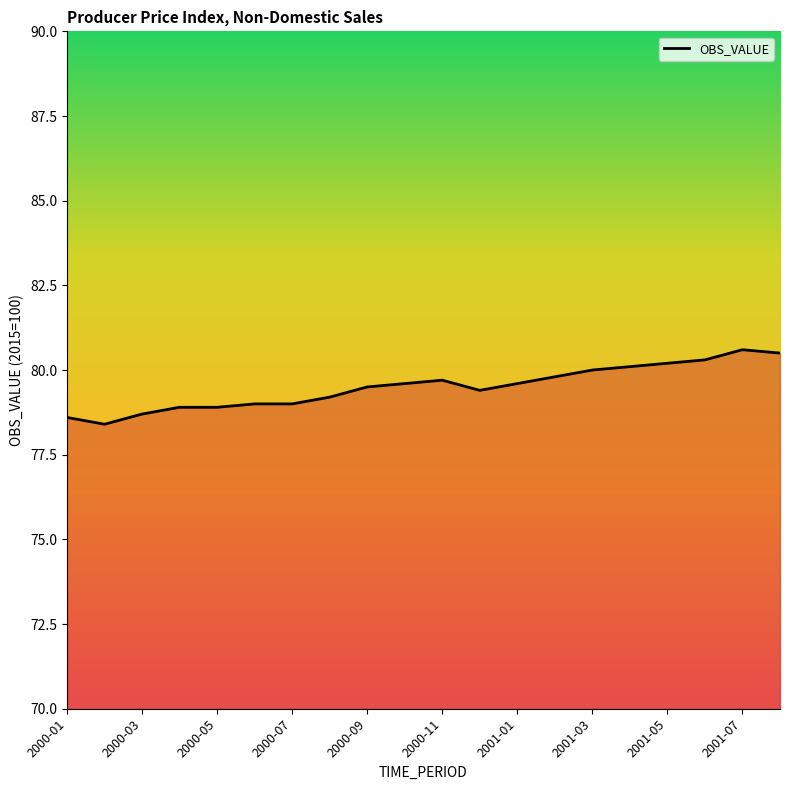

What is the smallest value displayed?

78.4